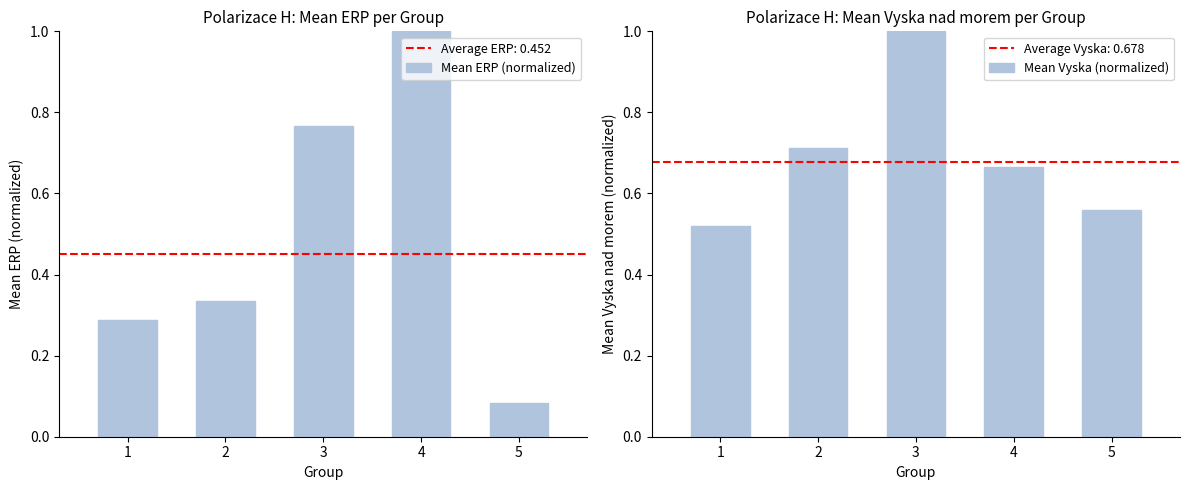

The value of Mean Vyska (normalized) at 5 is 0.9. True or false?

False